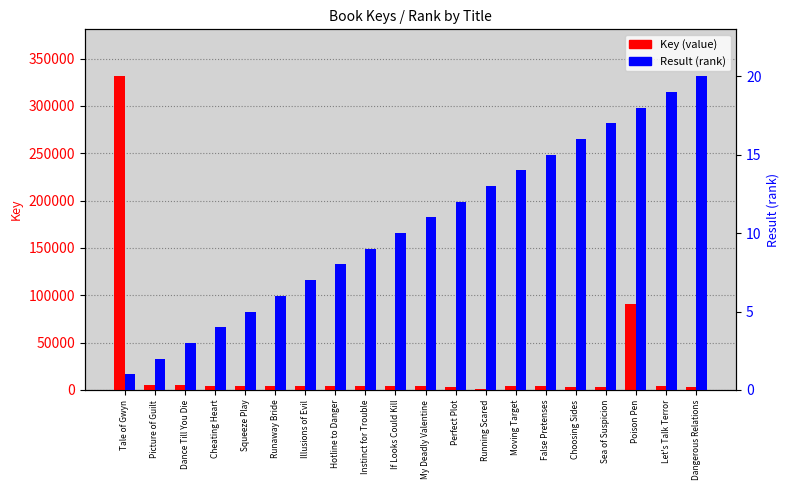

What is the difference between the second highest and second lowest values in the Key series?

87786